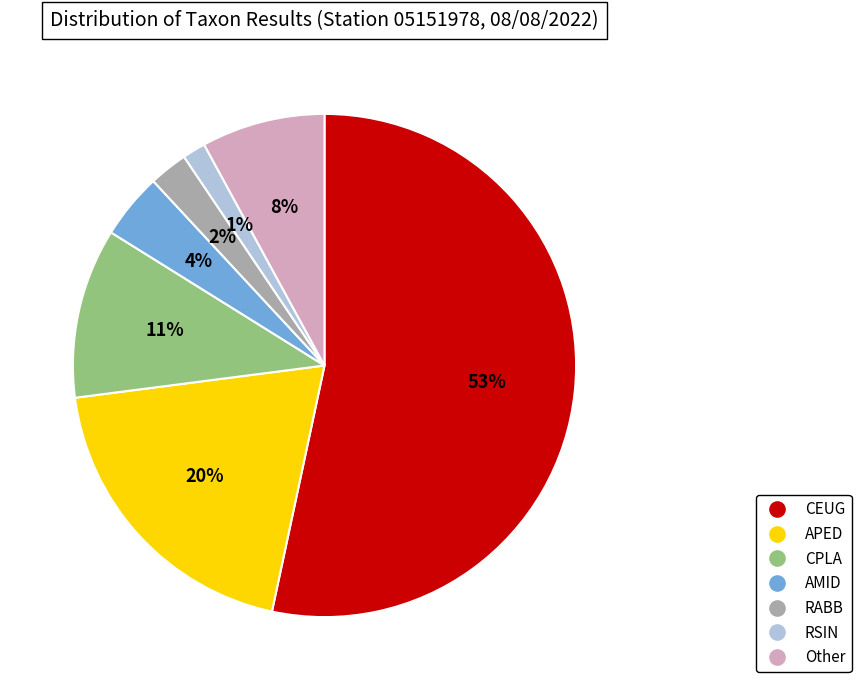

Does any single category account for the majority?

Yes